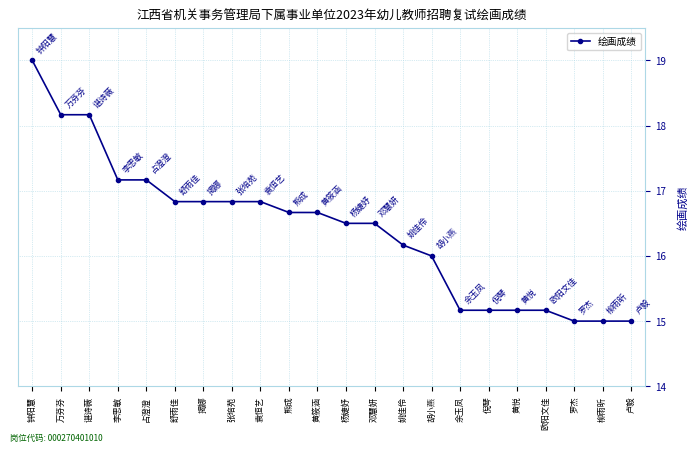

Does the chart have visible grid lines?

Yes